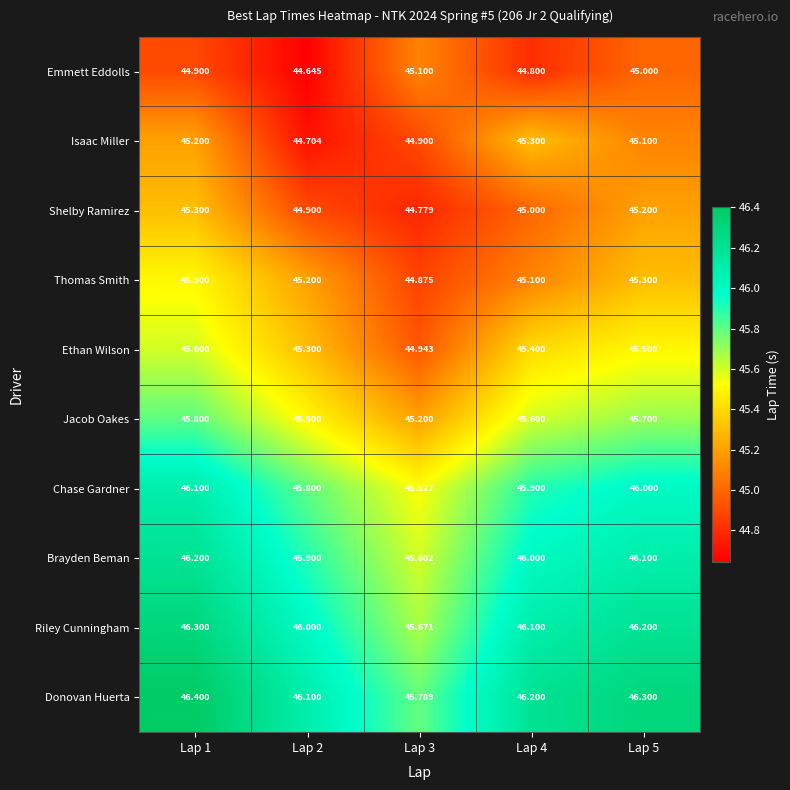

At Lap 3, list the series in order from largest to smallest.

Donovan Huerta, Riley Cunningham, Brayden Beman, Chase Gardner, Jacob Oakes, Emmett Eddolls, Ethan Wilson, Isaac Miller, Thomas Smith, Shelby Ramirez